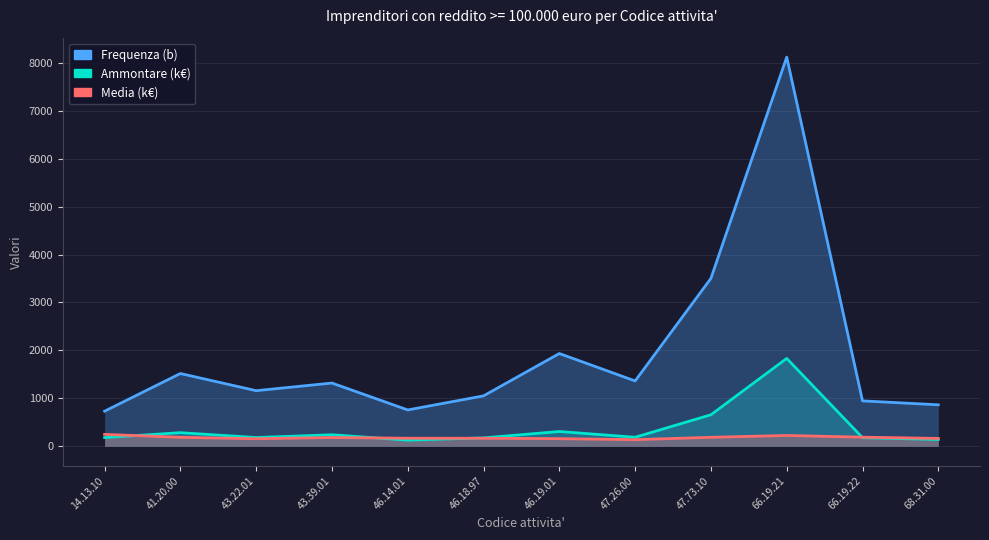

How many data points in Frequenza (b) are less than 1319?

6